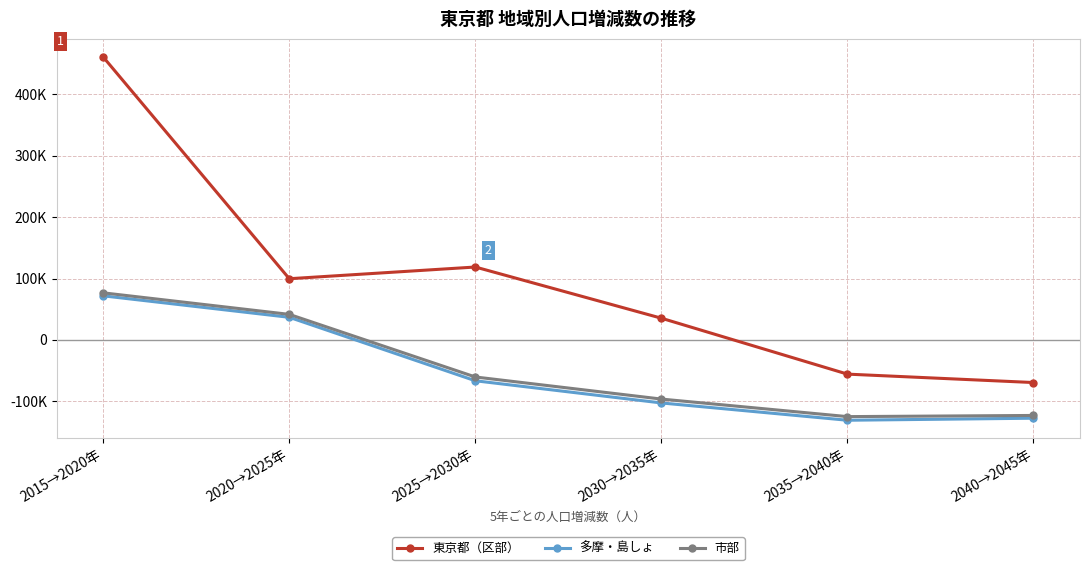

Reading right to left, what are all the values shown in this chart?

東京都（区部）: 2040→2045年=-69357	2035→2040年=-55661	2030→2035年=35366	2025→2030年=118701	2020→2025年=99654	2015→2020年=460536
多摩・島しょ: 2040→2045年=-127427	2035→2040年=-130734	2030→2035年=-102576	2025→2030年=-66467	2020→2025年=36851	2015→2020年=71787
市部: 2040→2045年=-122931	2035→2040年=-124827	2030→2035年=-96263	2025→2030年=-60309	2020→2025年=41614	2015→2020年=76675